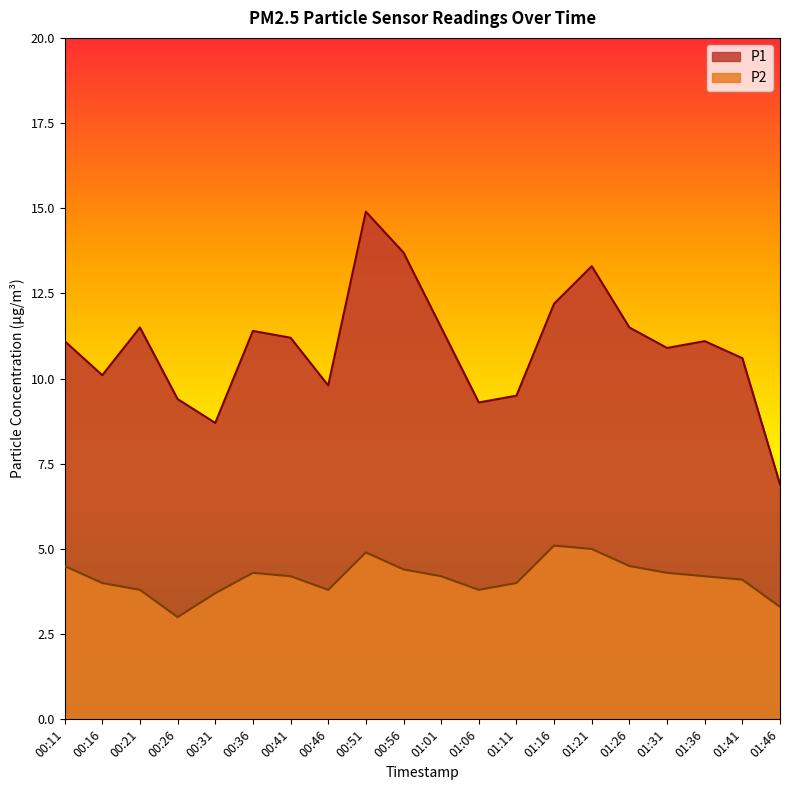

What is the label of the 16th point from the right?

00:31